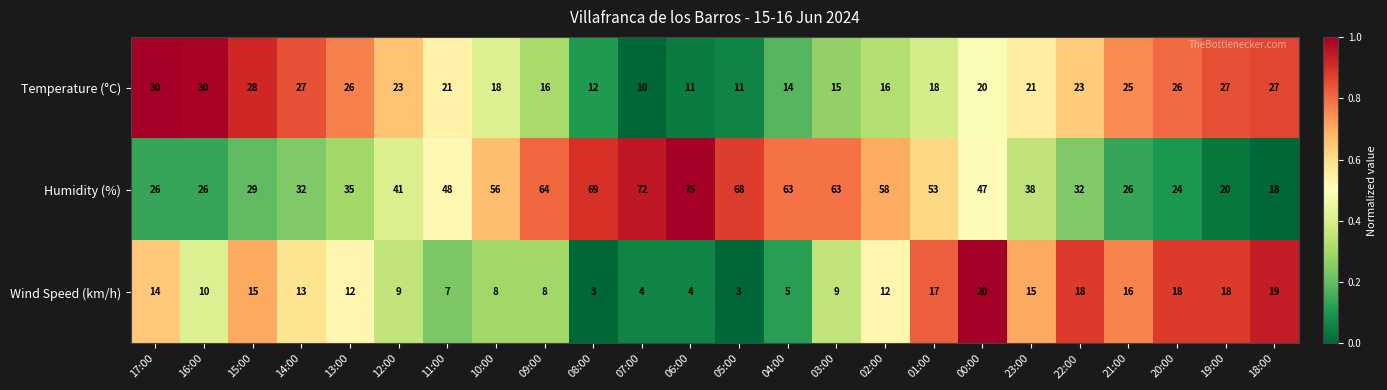

Rank the series by their average value, from lowest to highest.

Wind Speed (km/h), Temperature (°C), Humidity (%)